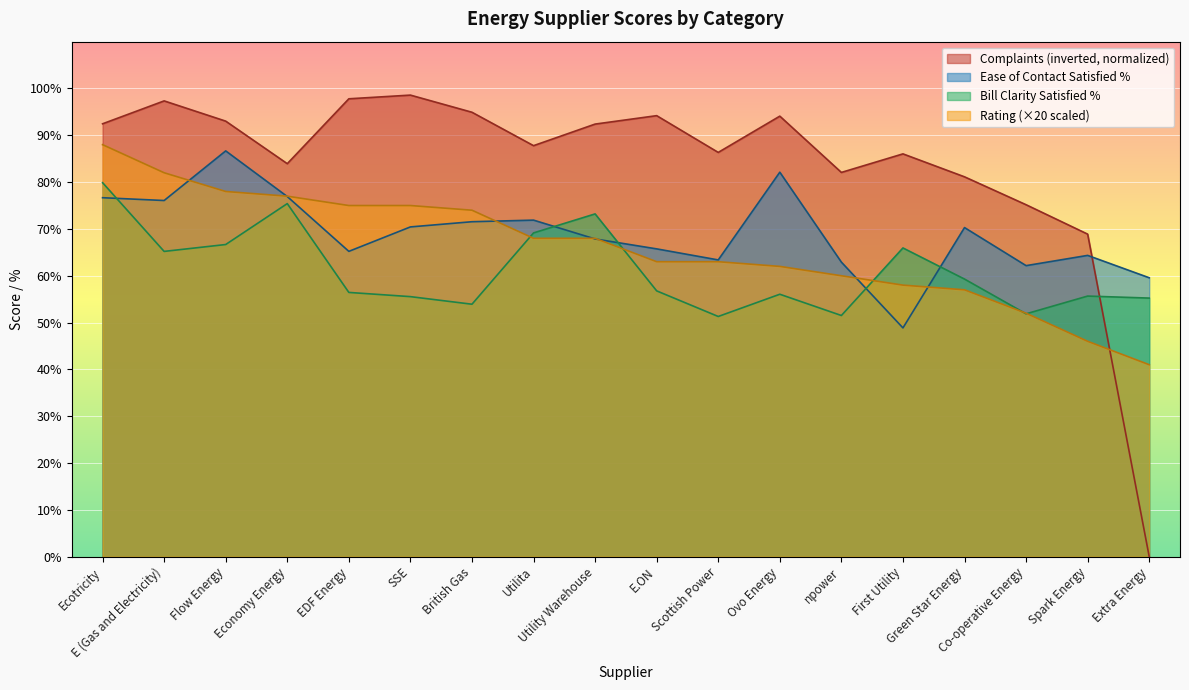

Between First Utility and British Gas, which is larger?

British Gas